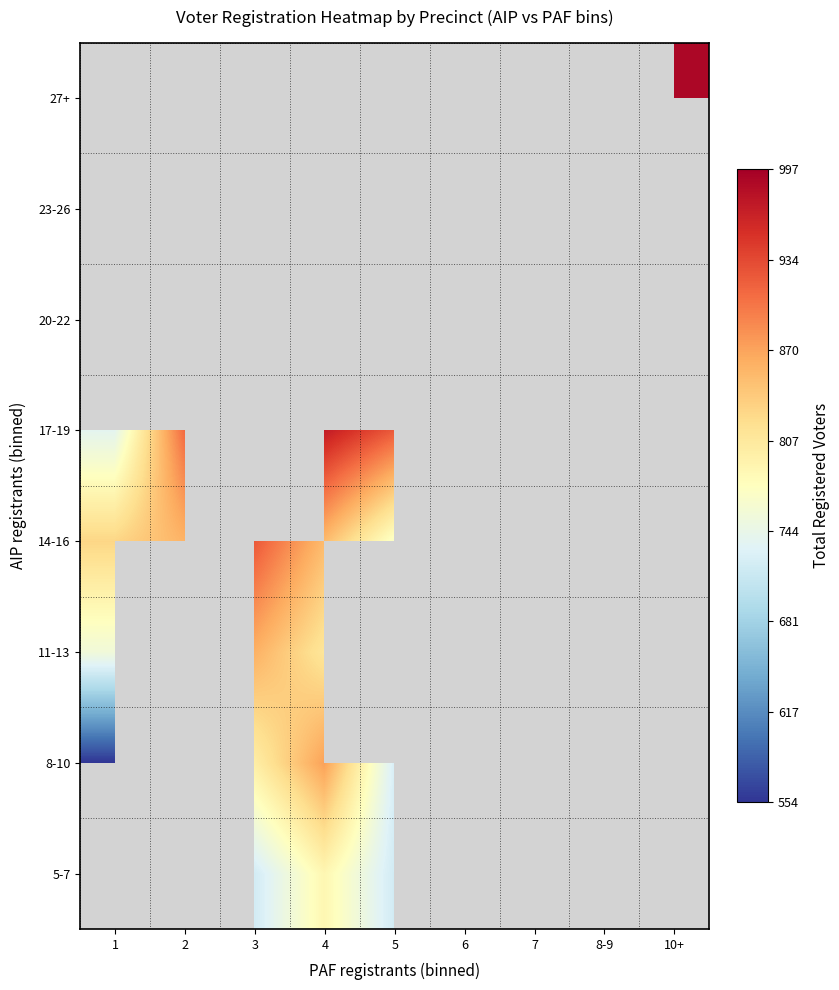

What is the difference between the highest and lowest values at 4?

184.0